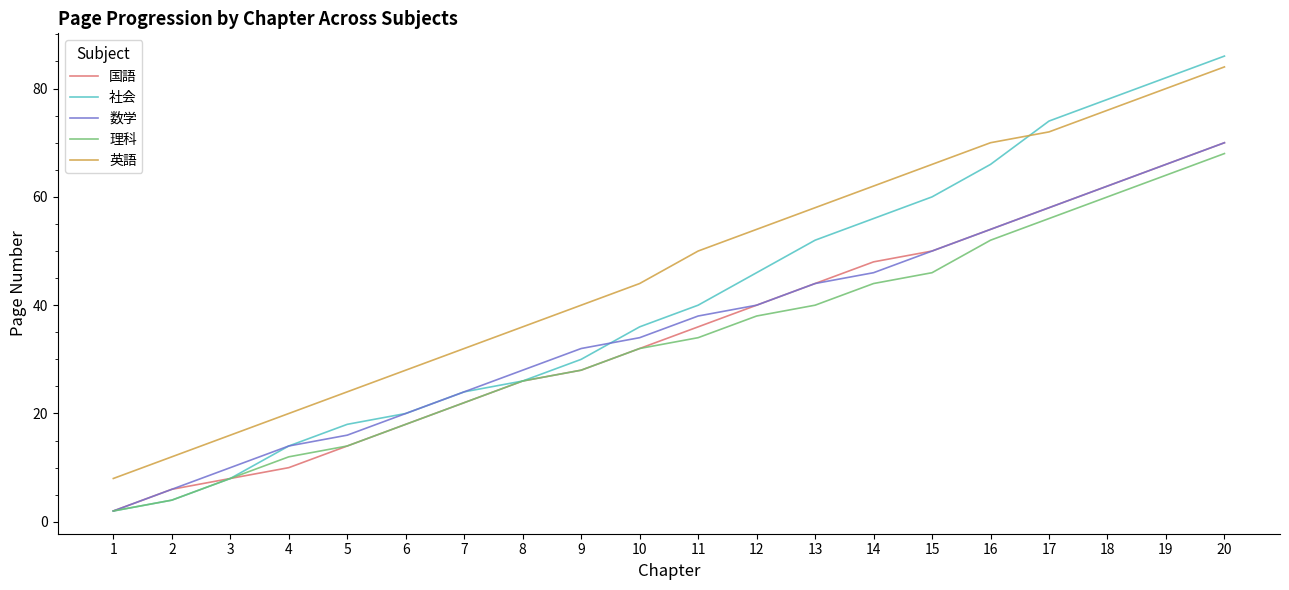

What is the difference between the 数学 values at 18 and 5?

46